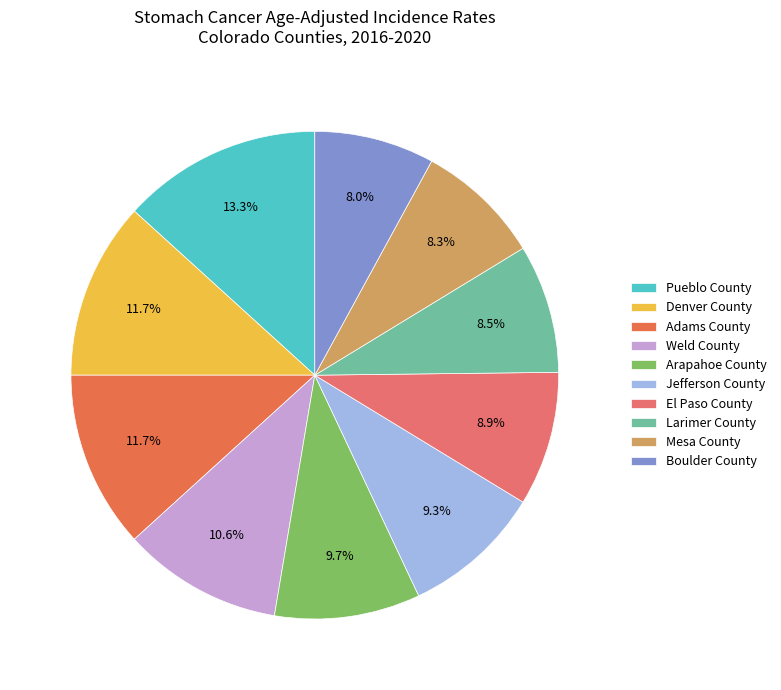

How many segments does this pie chart have?

10